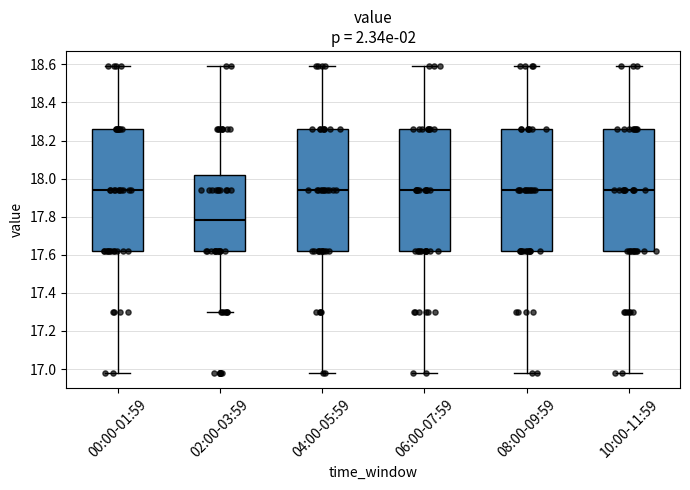

Where is the lower edge of the box for 08:00-09:59 on the y-axis? The values are not printed on the chart, so give them approximately, as read against the axis.

17.62